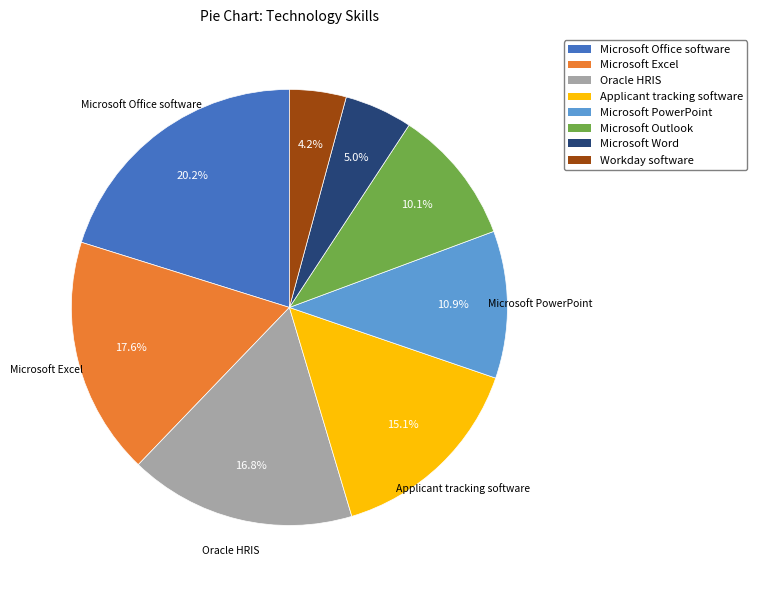

The Microsoft Word slice represents 5% of the pie. True or false?

True